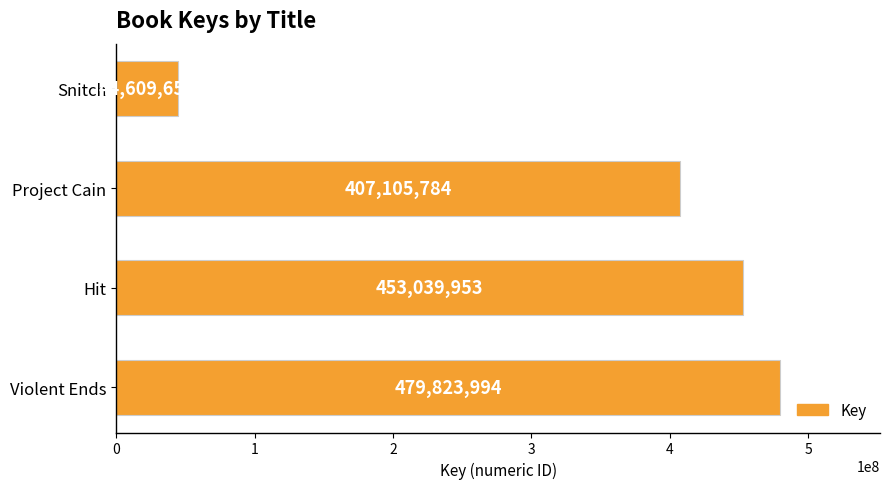

Rank the categories by value from highest to lowest.

Violent Ends, Hit, Project Cain, Snitch